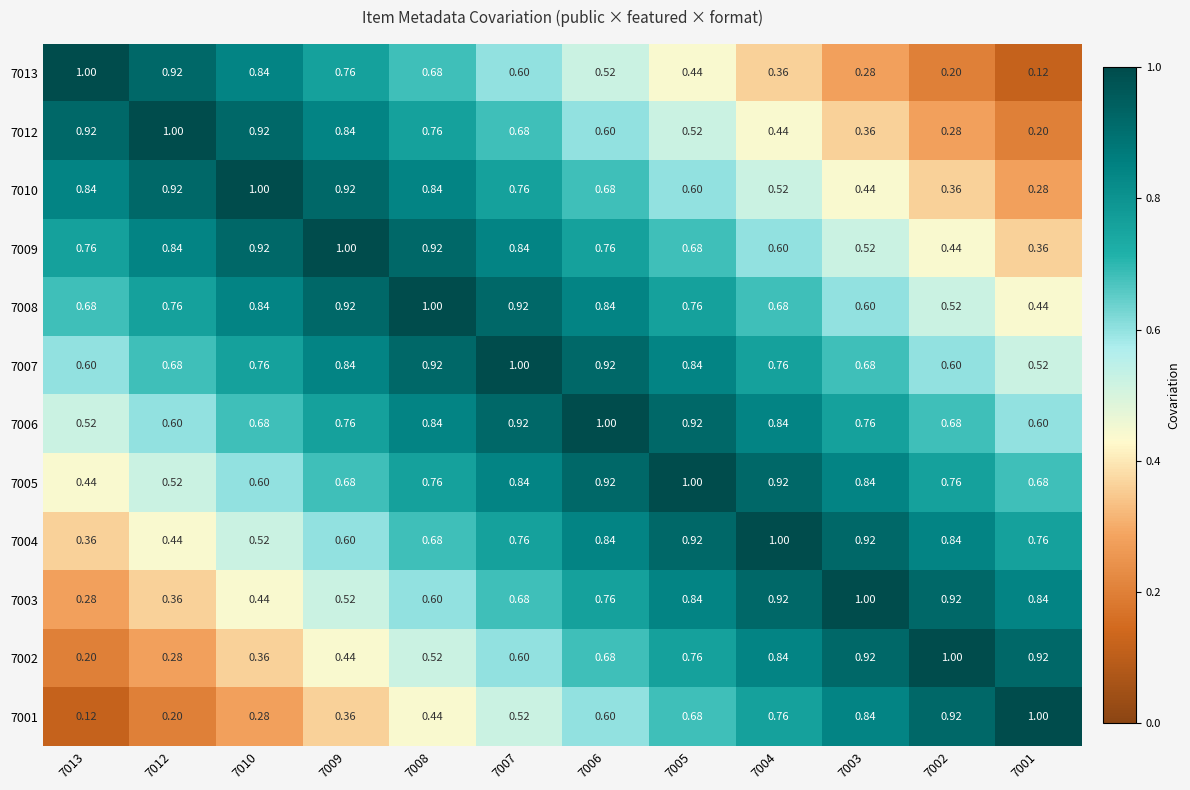

Is the value of 7009 at 7004 greater than the value of 7002 at 7004?

No